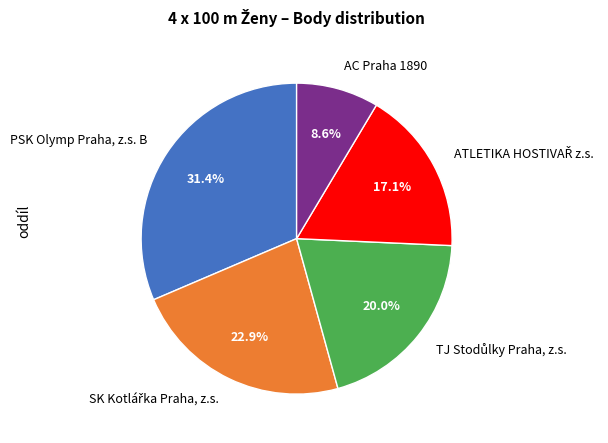

The AC Praha 1890 slice represents 9% of the pie. True or false?

True